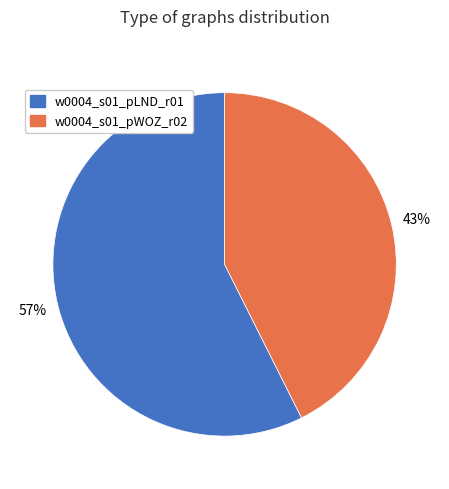

How many segments does this pie chart have?

2